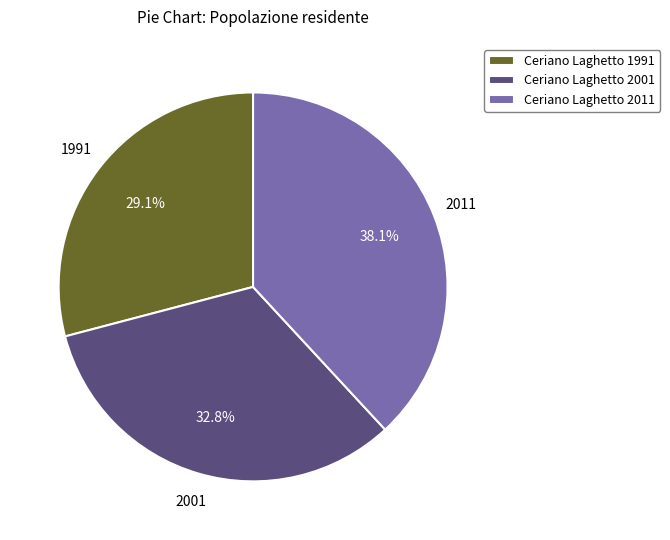

Rank the categories by value from highest to lowest.

Ceriano Laghetto 2011, Ceriano Laghetto 2001, Ceriano Laghetto 1991